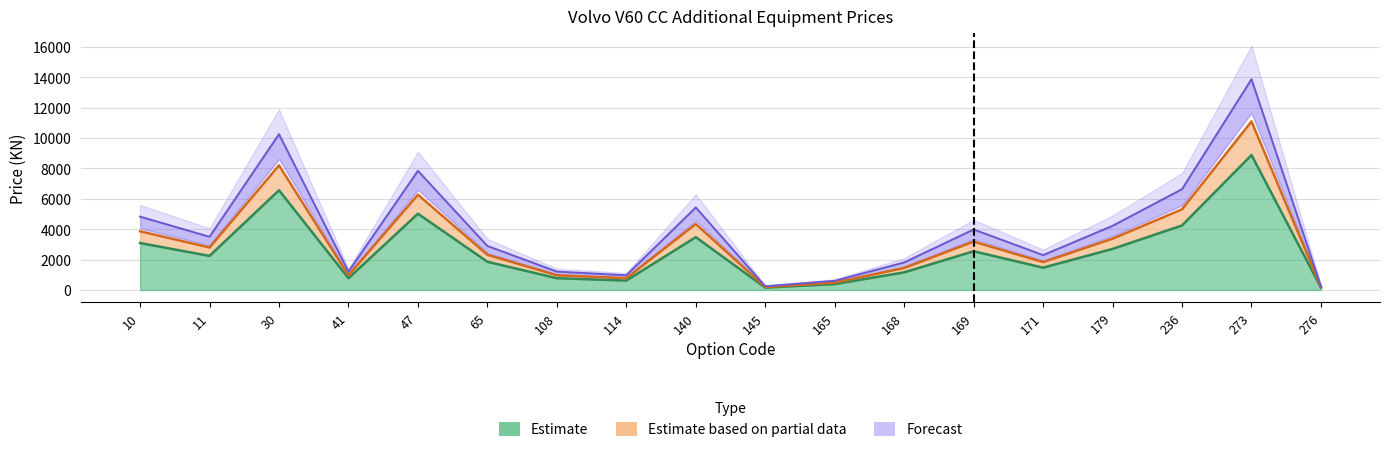

Reading left to right, list all the values displayed in this chart.

Prodajna cijena bez PDV-a (KN): 3089.6	2240.0	6565.6	772.8	5020.8	1853.6	772.8	617.6	3476.0	154.4	386.4	1158.4	2548.8	1467.2	2703.2	4248.0	8882.4	154.4
Prodajna cijena s PDV-om (KN): 3862.0	2800.0	8207.0	966.0	6276.0	2317.0	966.0	772.0	4345.0	193.0	483.0	1448.0	3186.0	1834.0	3379.0	5310.0	11103.0	193.0